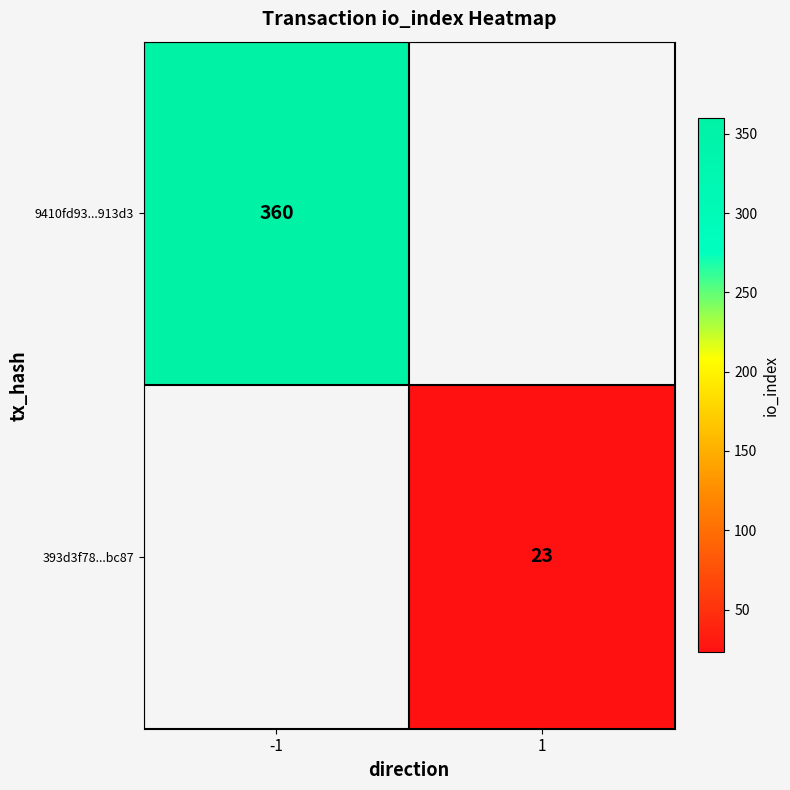

True or false: 9410fd93...913d3 has a value of 360 at -1.

True